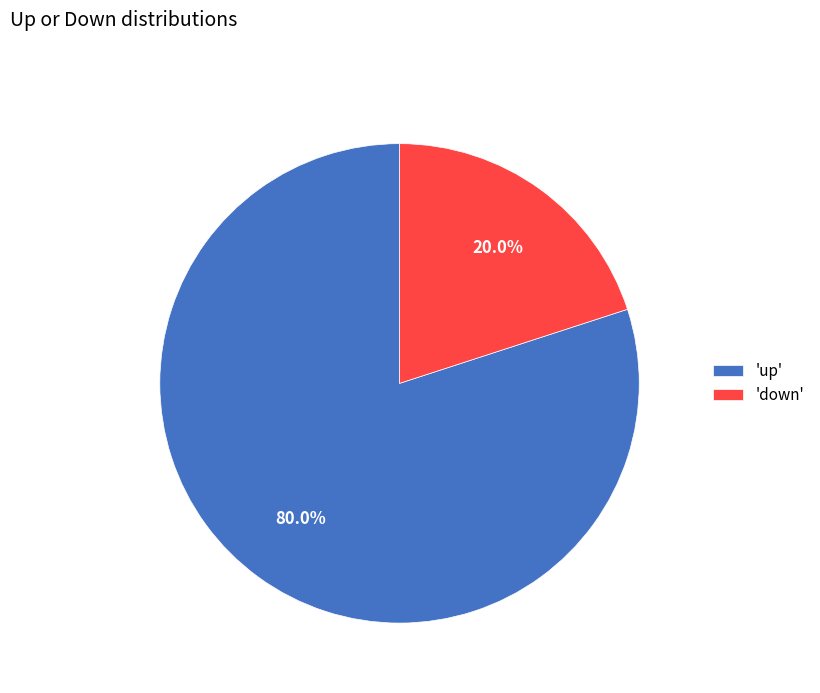

Which category has the biggest portion of the pie?

'up'